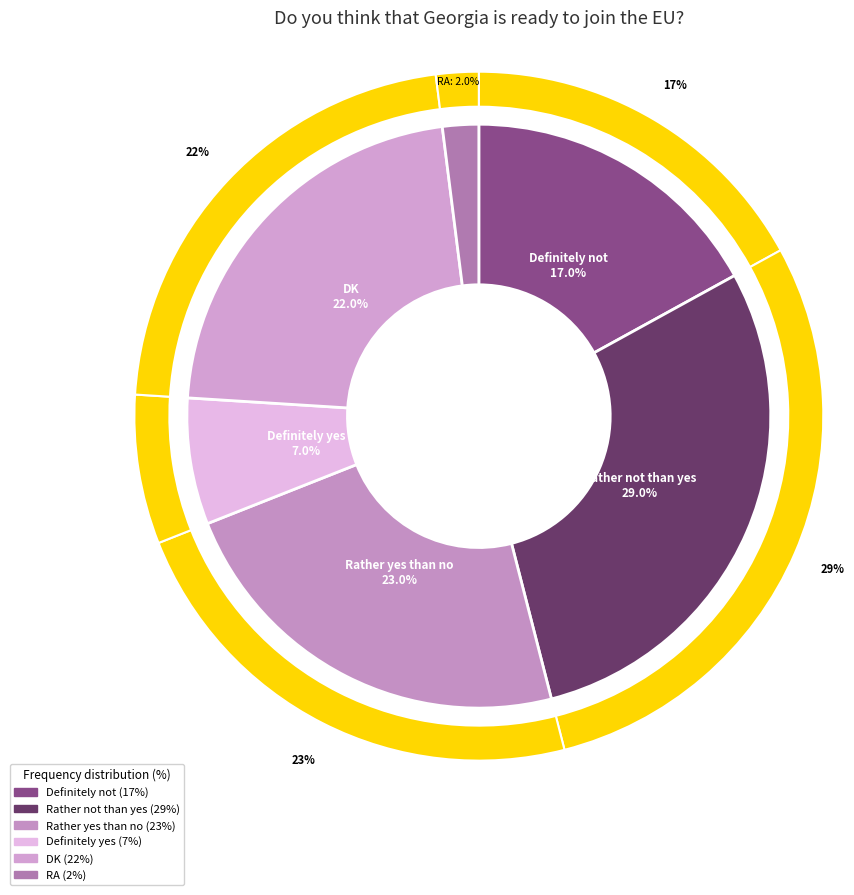

Is there any slice that represents more than half of the pie?

No